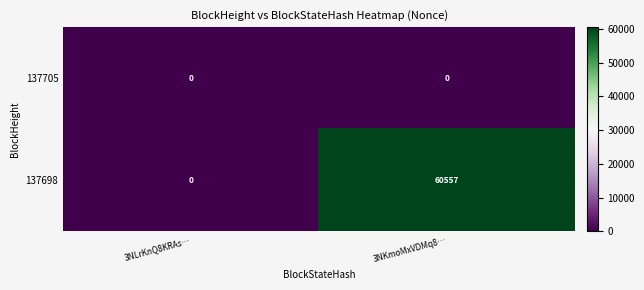

What is the sum of all 137698 values?

60557